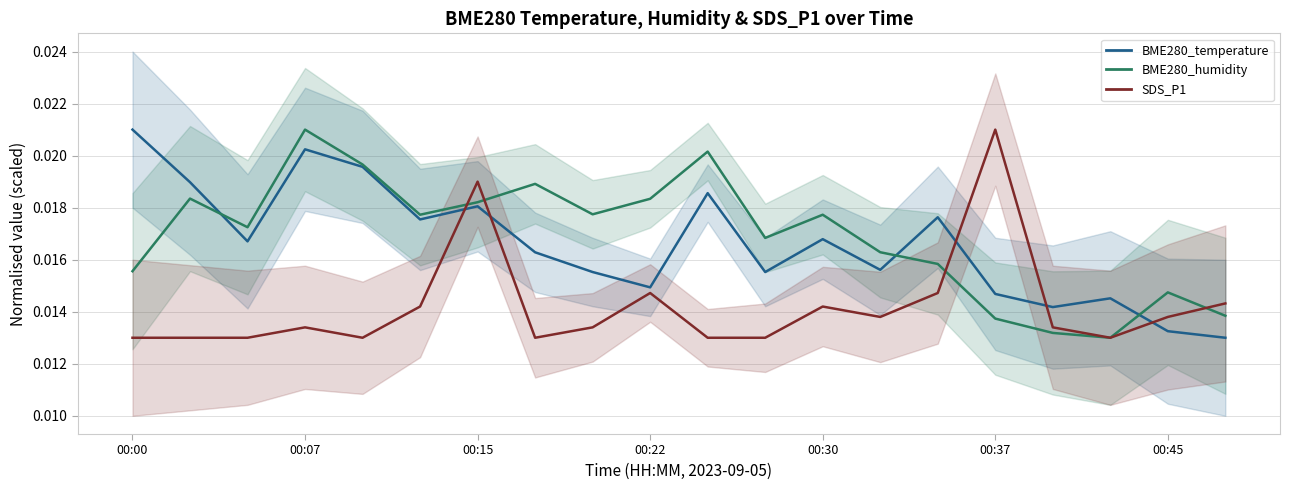

Where is the first local maximum for BME280_humidity?

2023/09/05 00:02:54